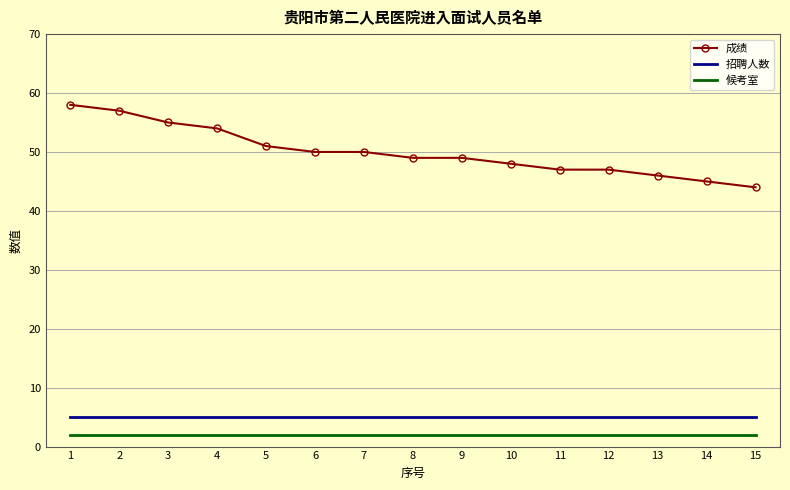

Which series has the largest total across all categories?

成绩